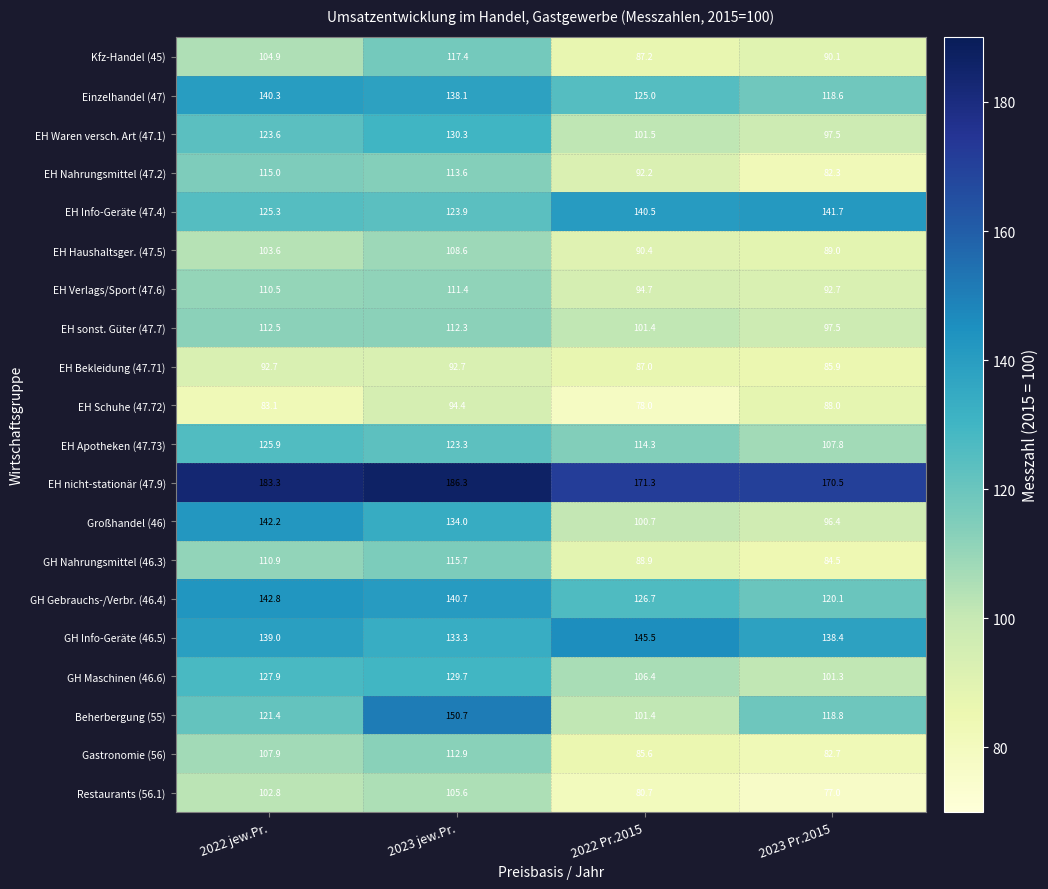

What is the total value across all series at 2023 Pr.2015?

2080.8